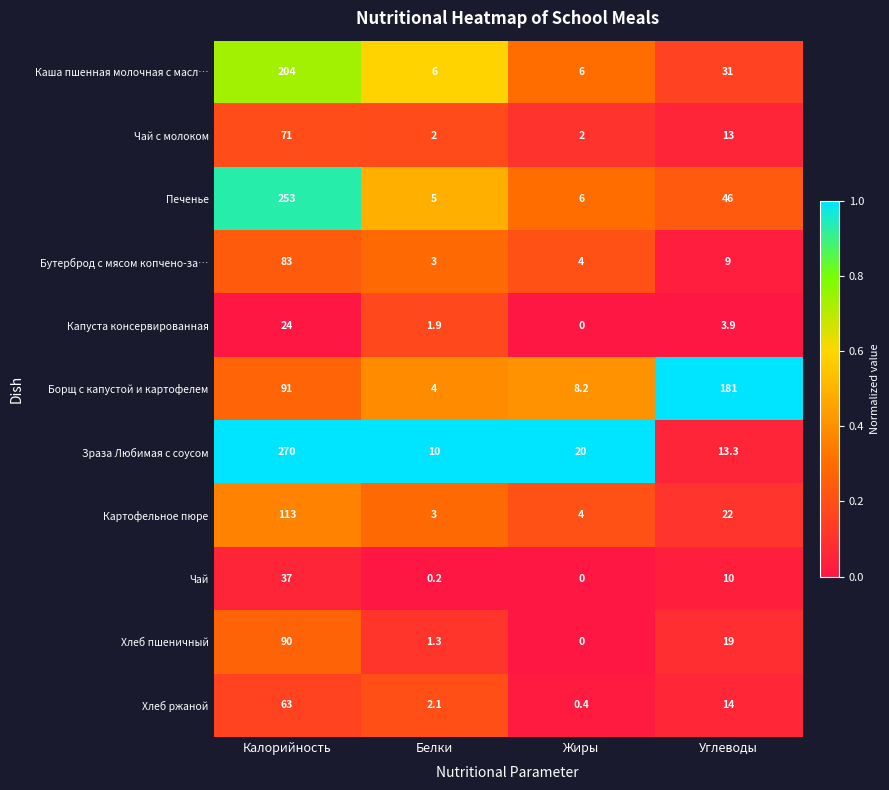

Is the value of Каша пшенная молочная с масл… at Калорийность greater than the value of Капуста консервированная at Углеводы?

Yes